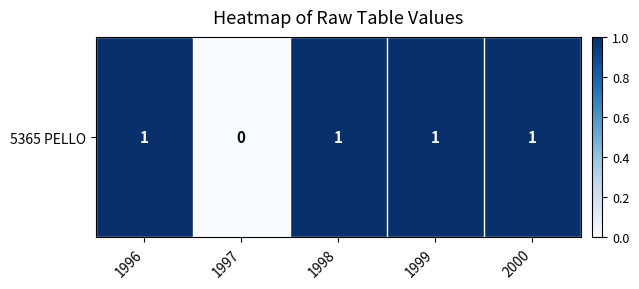

List the labels in order of value, largest first.

1996, 1998, 1999, 2000, 1997